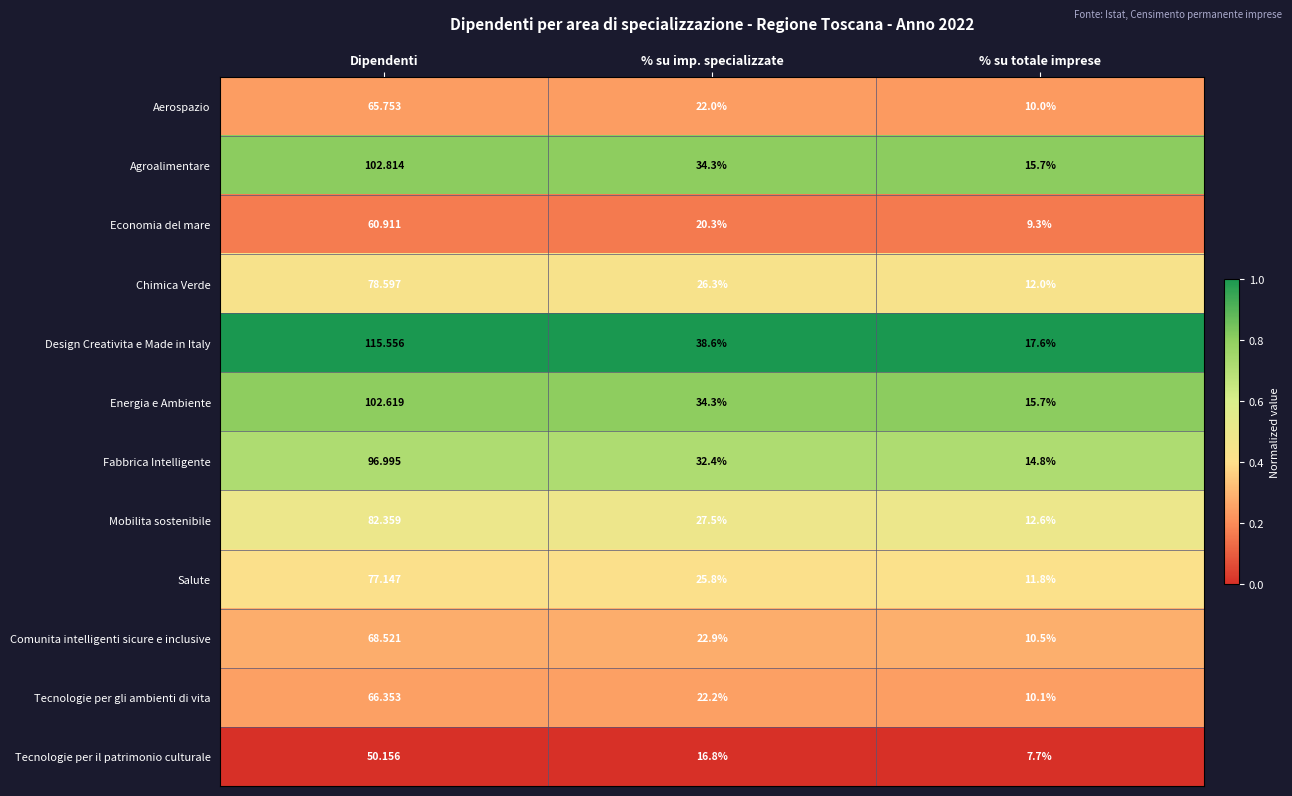

At which label does Mobilita sostenibile reach its minimum?

% su totale imprese